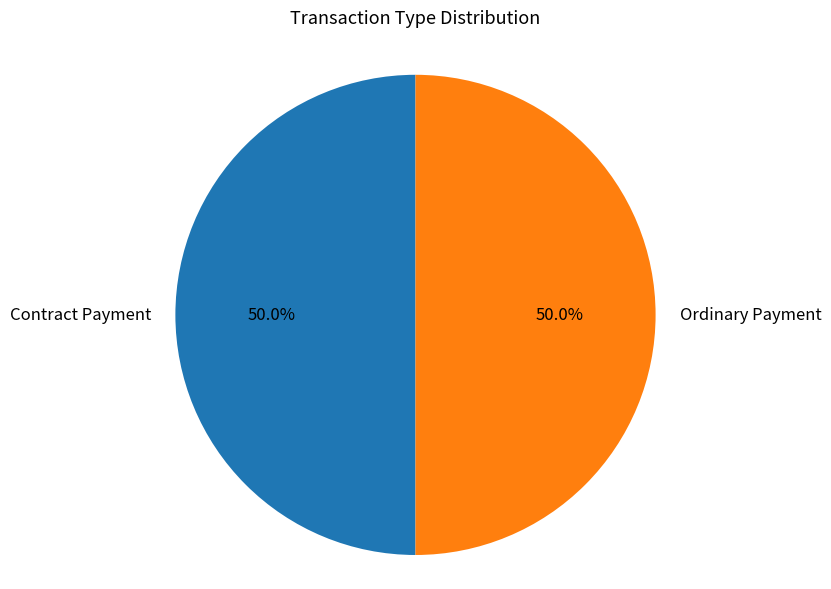

To the nearest percent, what is the difference between the largest and smallest slice percentages?

0%